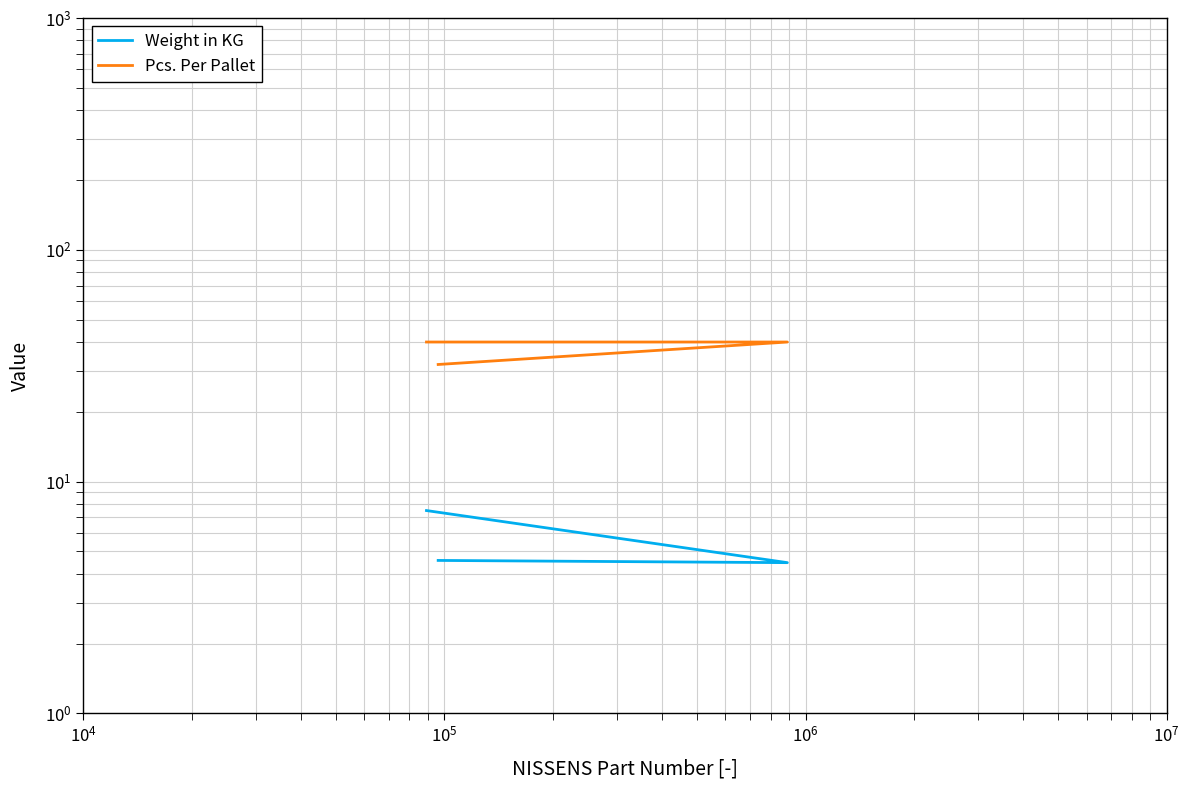

Rank the series at $\mathdefault{10^{5}}$ from highest to lowest value.

Pcs. Per Pallet, Weight in KG